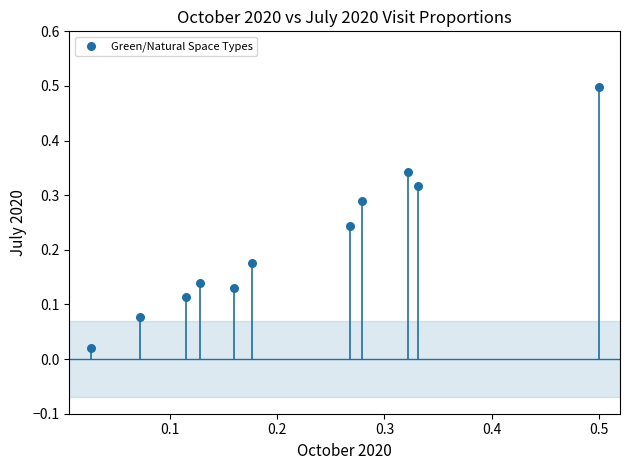

What is the range of X values (max minus min)?

0.5